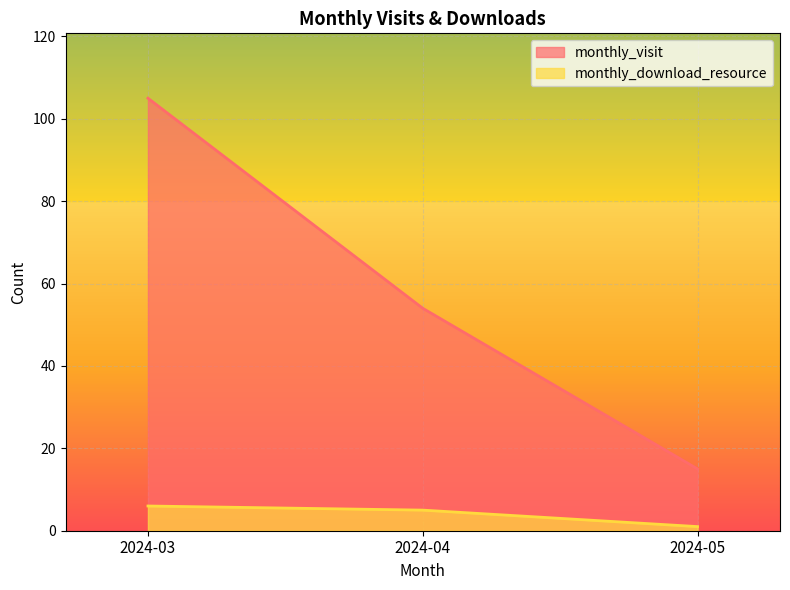

What is the difference between the monthly_visit values at 2024-03 and 2024-05?

90